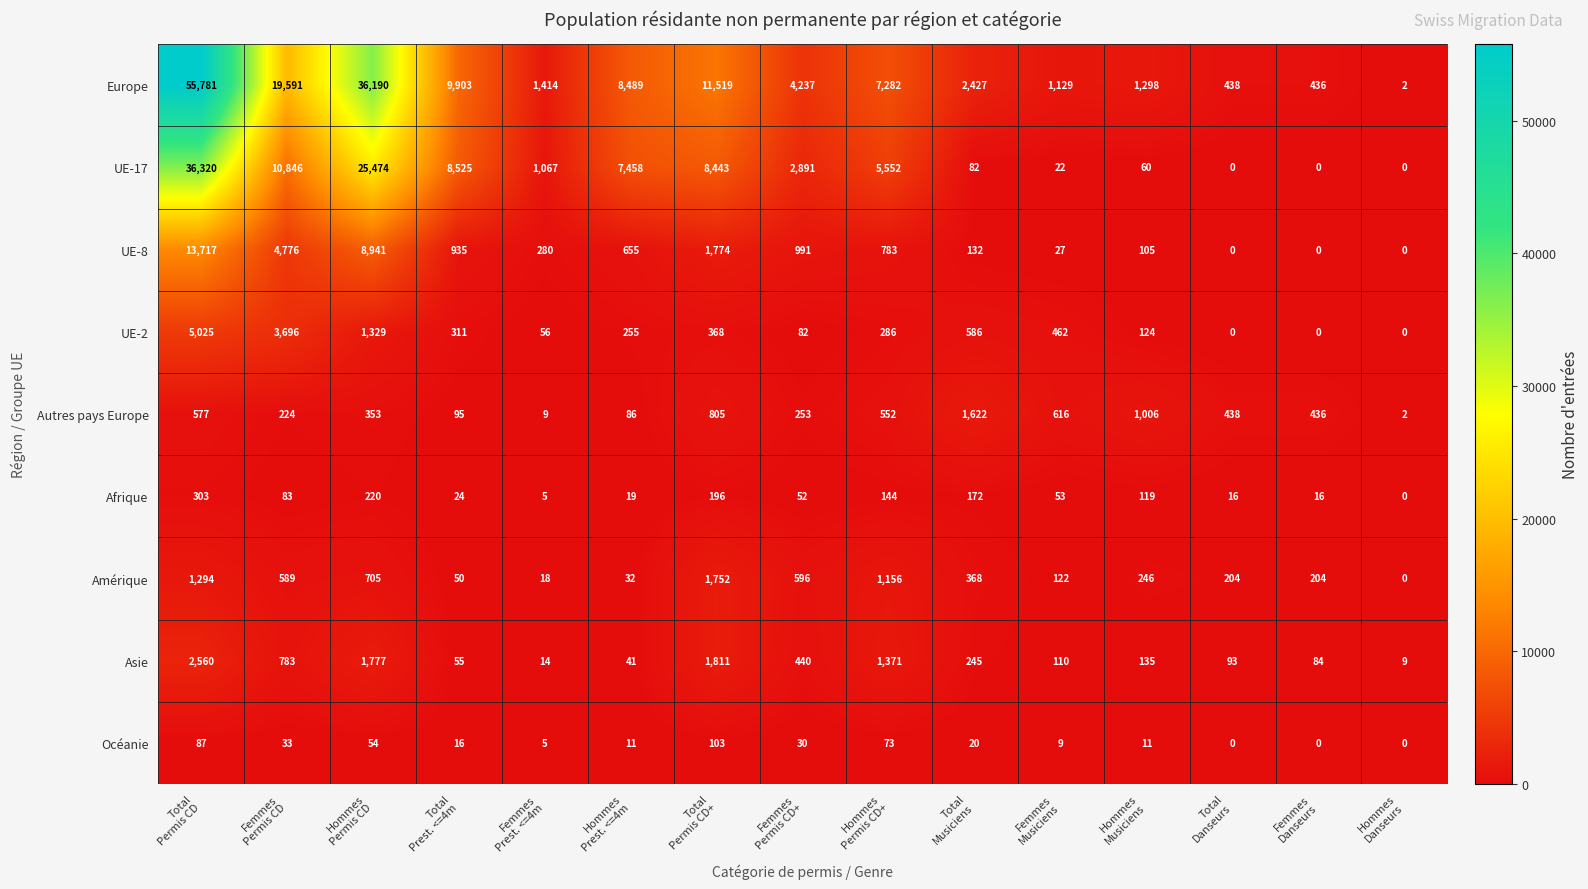

What is the difference between the highest and lowest values at Hommes
Permis CD+?

7209